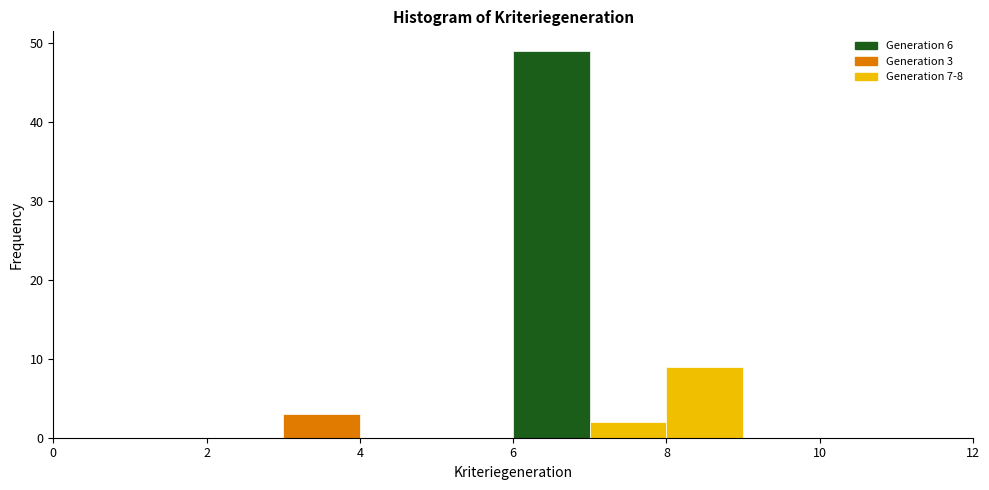

Which range on the x-axis has the tallest bar?

6 to 7